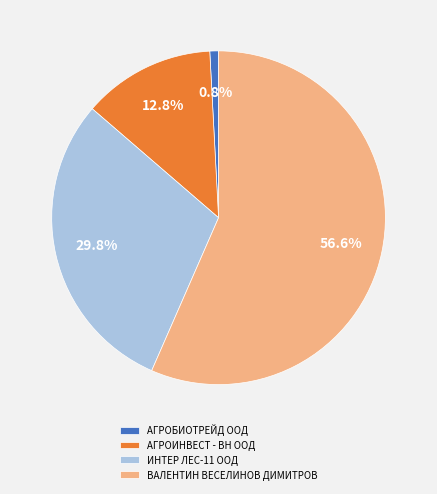

How many slices are in this pie chart?

4